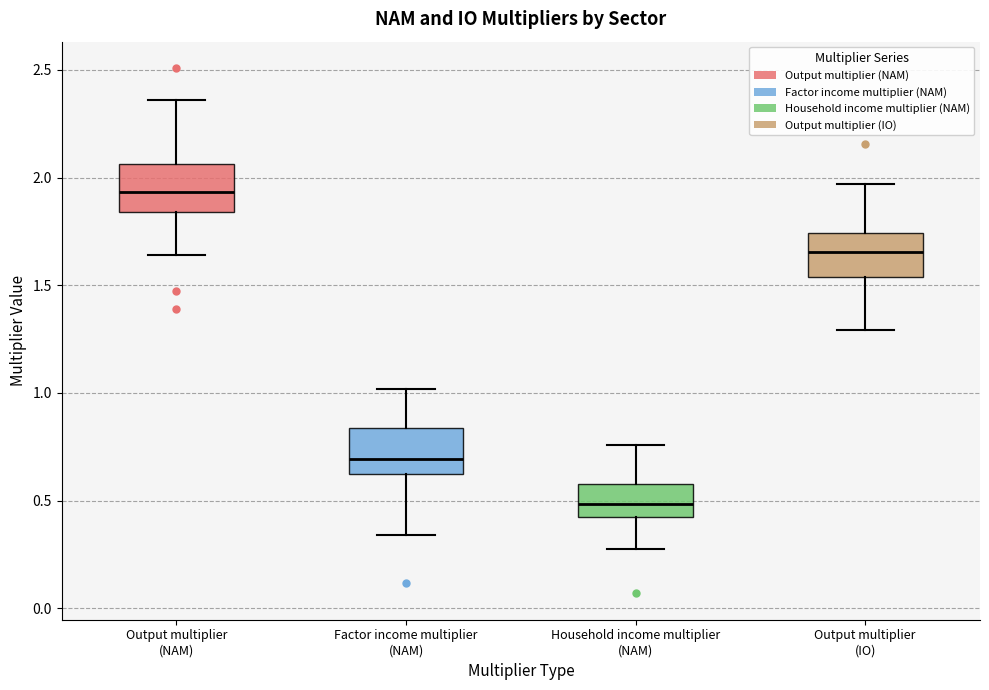

Reading left to right, transcribe this box plot: for each box, give where its median line is, the range the box spans, and where its two whiskers end, as read against the y-axis. The values are not printed on the chart, so give them approximately, as read against the axis.

Output multiplier (NAM): median 1.95, box 1.85 to 2.05, whiskers 1.65 to 2.35
Factor income multiplier (NAM): median 0.70, box 0.60 to 0.85, whiskers 0.35 to 1.00
Household income multiplier (NAM): median 0.50, box 0.40 to 0.60, whiskers 0.30 to 0.75
Output multiplier (IO): median 1.65, box 1.55 to 1.75, whiskers 1.30 to 1.95